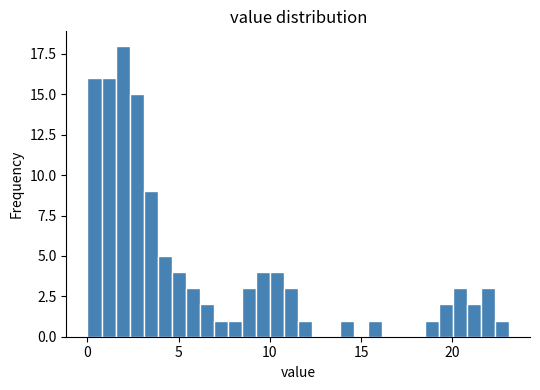

Read against the x-axis, roughly where is the centre of the tallest bar?

2.0